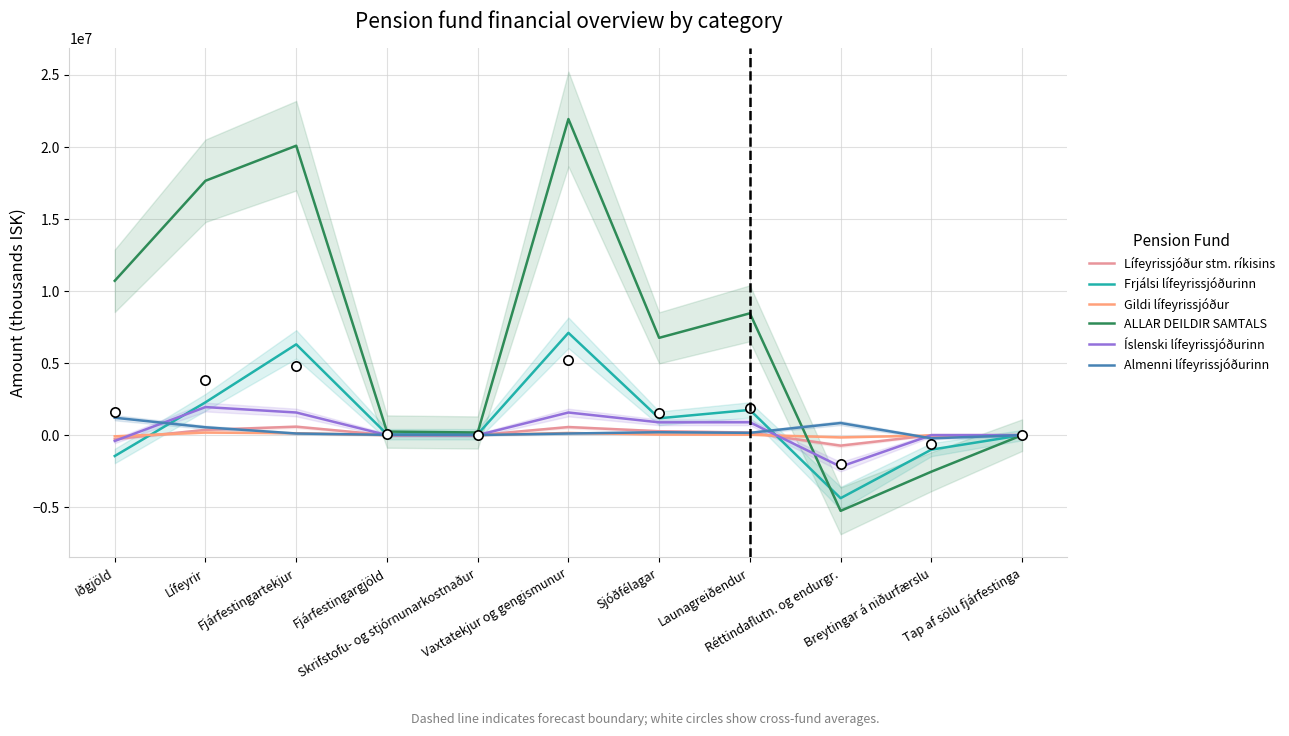

Which series has the largest total across all categories?

ALLAR DEILDIR SAMTALS